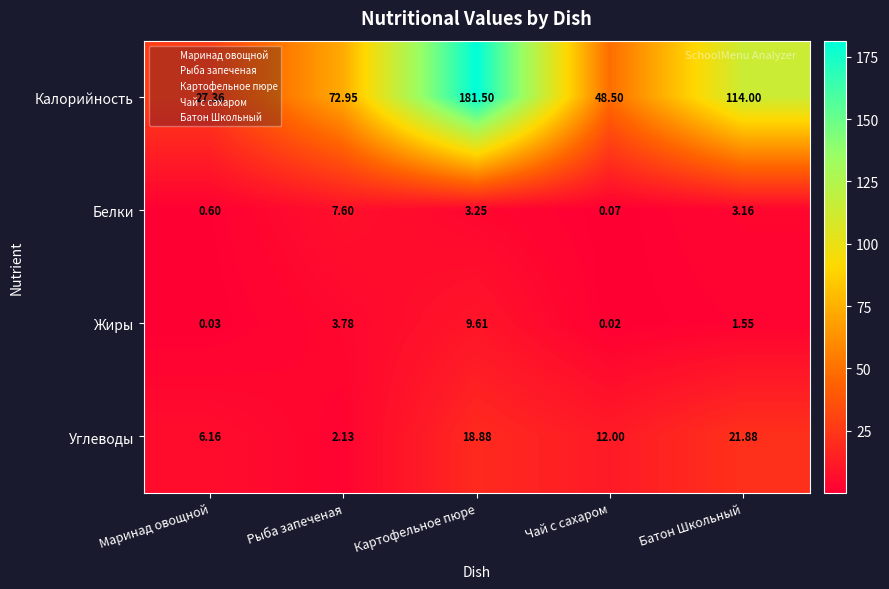

Which series has the widest spread of values?

Калорийность